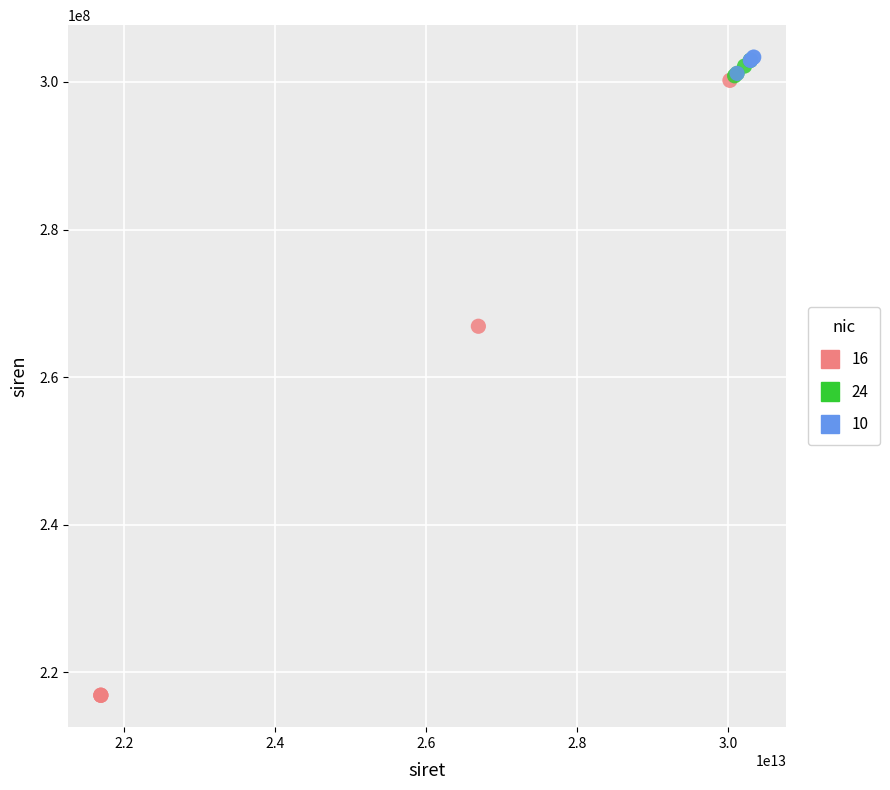

Which series contains the lowest Y value?

16